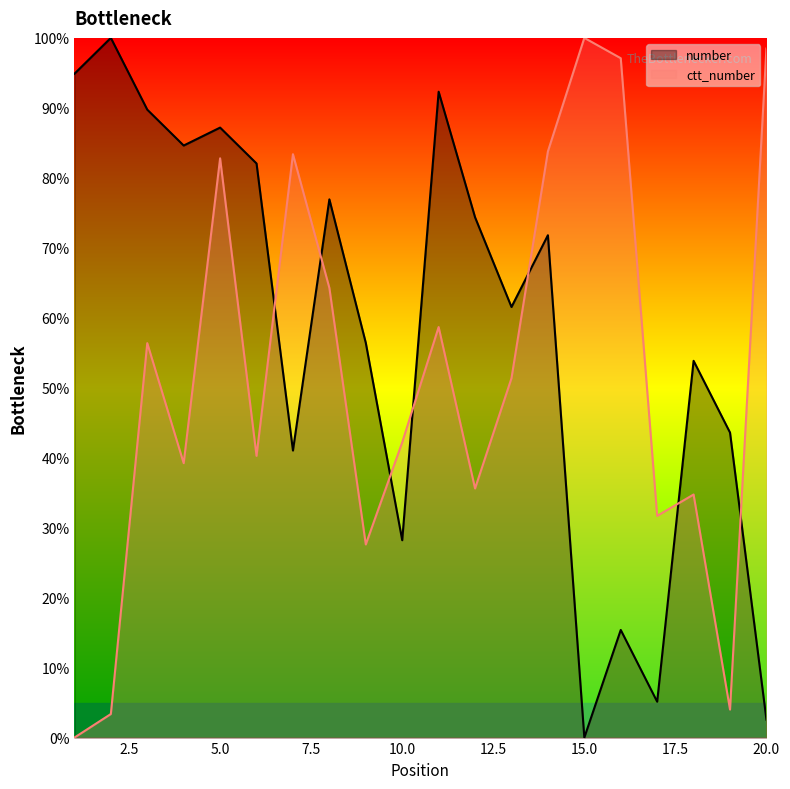

At which category does number reach its first local peak?

2